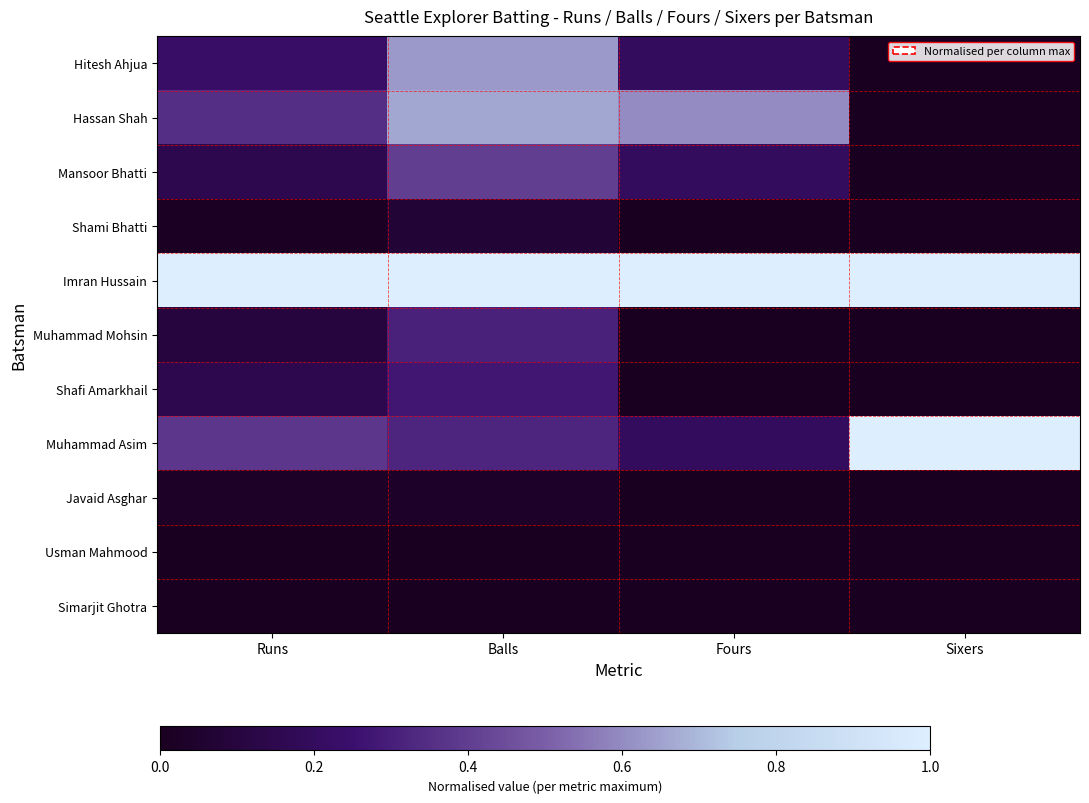

Reading left to right, what are all the values shown in this chart?

Hitesh Ahjua: Runs=0.2	Balls=0.6	Fours=0.2	Sixers=0.0
Hassan Shah: Runs=0.3	Balls=0.7	Fours=0.6	Sixers=0.0
Mansoor Bhatti: Runs=0.1	Balls=0.4	Fours=0.2	Sixers=0.0
Shami Bhatti: Runs=0.0	Balls=0.1	Fours=0.0	Sixers=0.0
Imran Hussain: Runs=1.0	Balls=1.0	Fours=1.0	Sixers=1.0
Muhammad Mohsin: Runs=0.1	Balls=0.3	Fours=0.0	Sixers=0.0
Shafi Amarkhail: Runs=0.1	Balls=0.3	Fours=0.0	Sixers=0.0
Muhammad Asim: Runs=0.4	Balls=0.3	Fours=0.2	Sixers=1.0
Javaid Asghar: Runs=0.0	Balls=0.0	Fours=0.0	Sixers=0.0
Usman Mahmood: Runs=0.0	Balls=0.0	Fours=0.0	Sixers=0.0
Simarjit Ghotra: Runs=0.0	Balls=0.0	Fours=0.0	Sixers=0.0